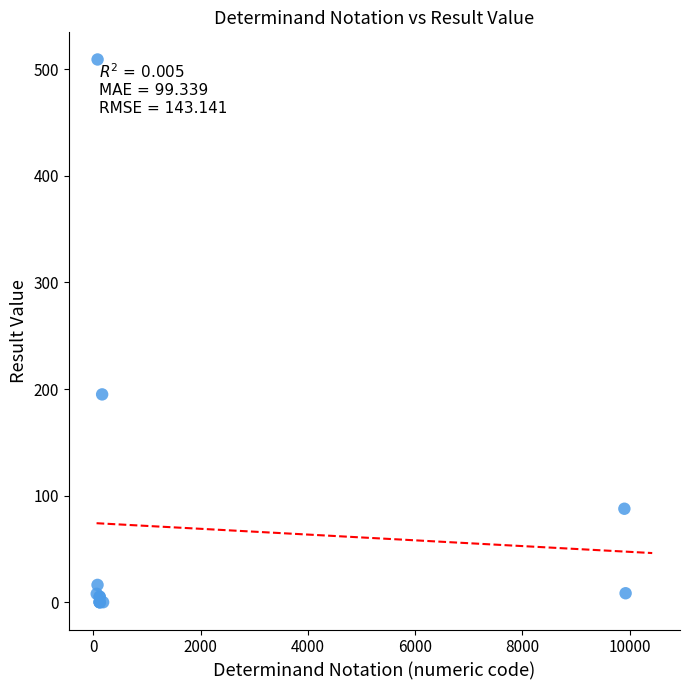

What Y value in the scatter plot is closest to 254?

195.0